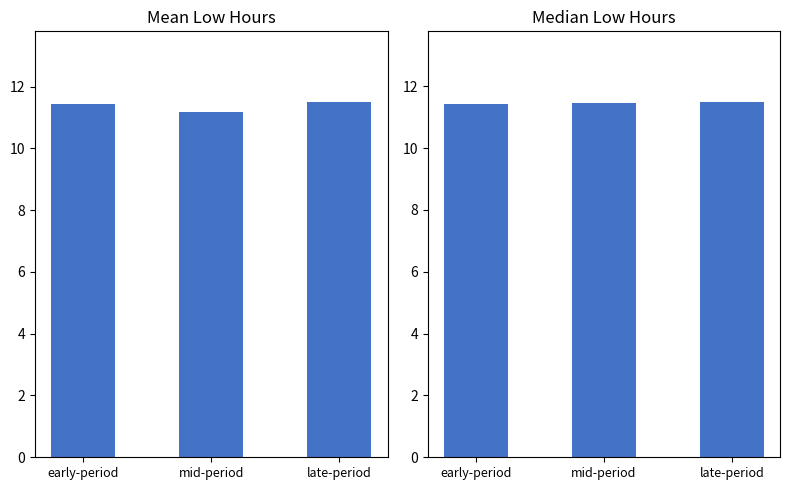

How many data points does each series have?

3